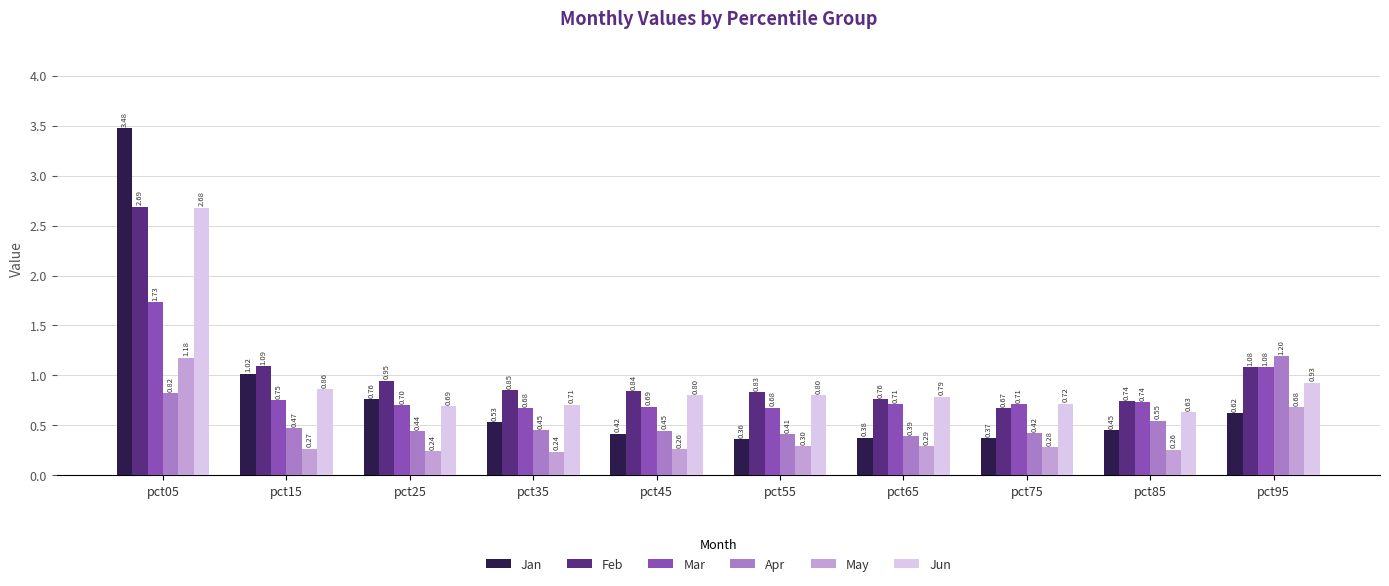

Rank the series by their maximum value, from lowest to highest.

May, Apr, Mar, Jun, Feb, Jan